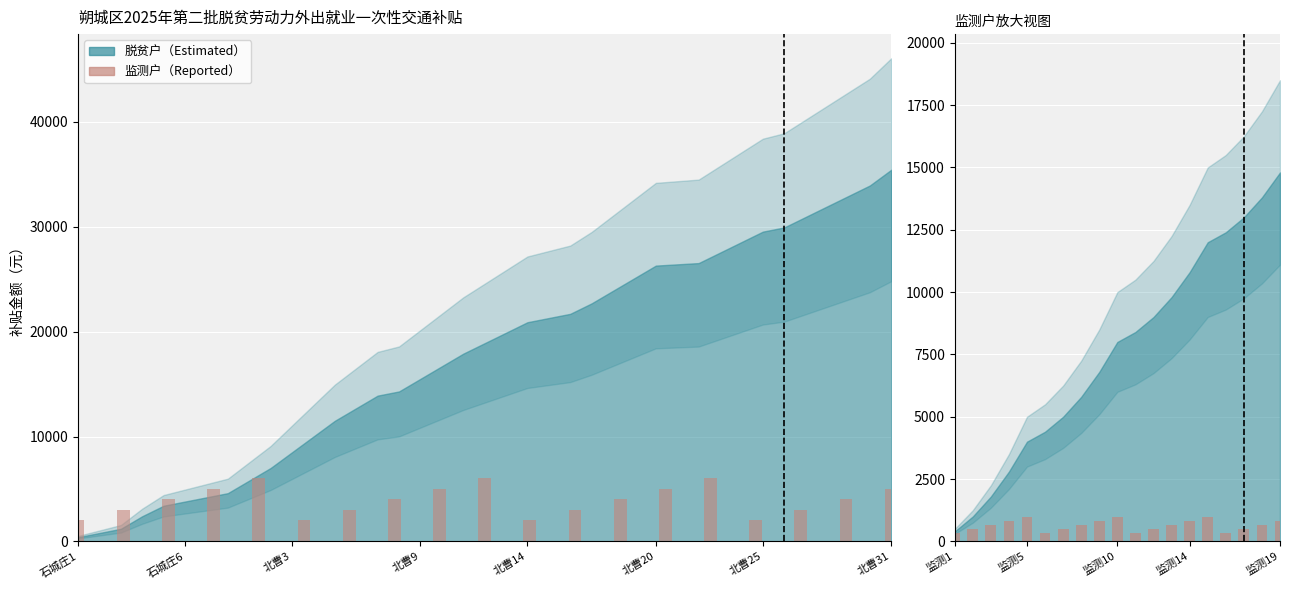

Reading left to right, what are all the values shown in this chart?

320	480	640	800	960	320	480	640	800	960	320	480	640	800	960	320	480	640	800